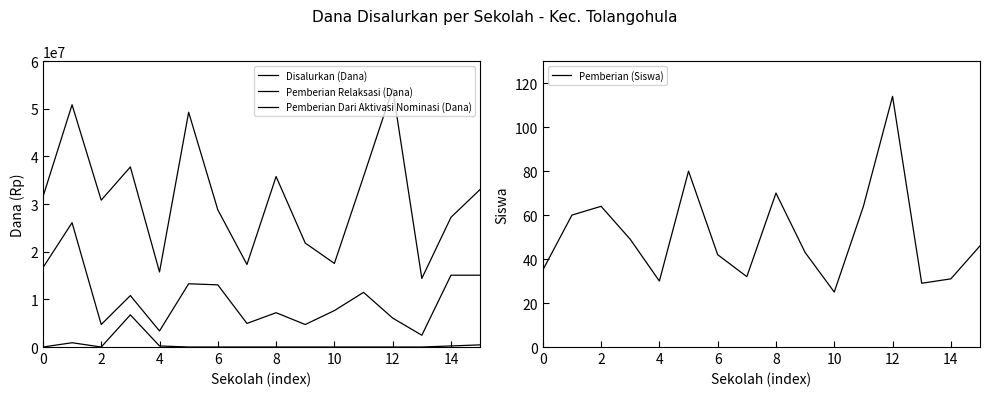

Reading left to right, what are all the values shown in this chart?

Disalurkan (Dana): 31500000	50850000	30825000	37800000	15750000	49275000	28800000	17325000	35775000	21825000	17550000	35775000	54225000	14400000	27225000	33075000
Pemberian Relaksasi (Dana): 16650000	26100000	4725000	10800000	3375000	13275000	13050000	4950000	7200000	4725000	7650000	11475000	6075000	2475000	15075000	15075000
Pemberian Dari Aktivasi Nominasi (Dana): 0	900000	0	6750000	225000	0	0	0	0	0	0	0	0	0	225000	450000
Pemberian (Siswa): 35	60	64	49	30	80	42	32	70	43	25	64	114	29	31	46